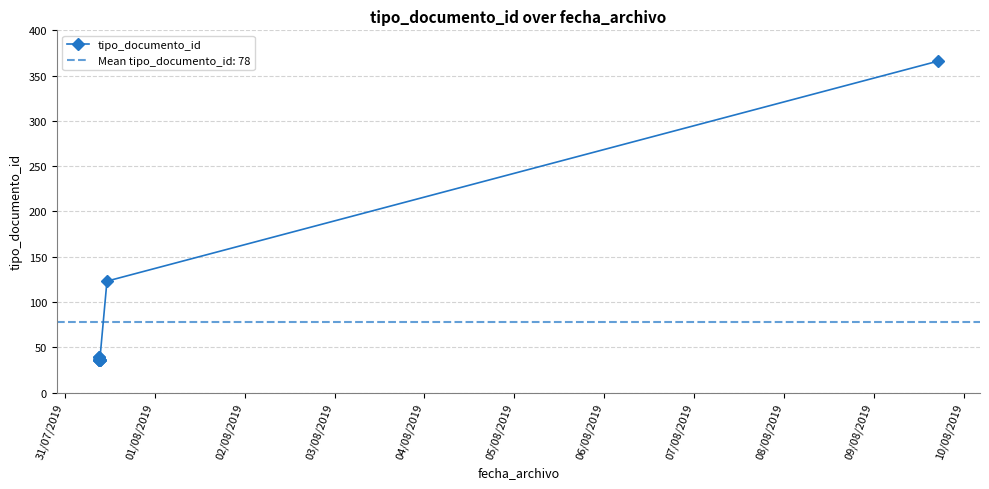

Reading left to right, list all the values displayed in this chart.

36	39	36	39	36	36	36	36	123	366